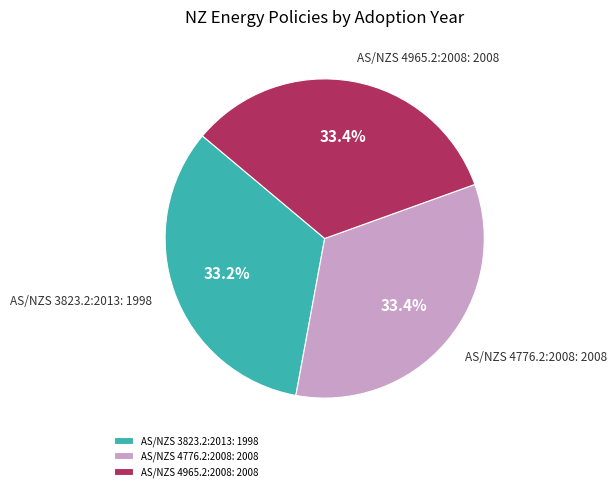

Count the number of slices in the pie.

3